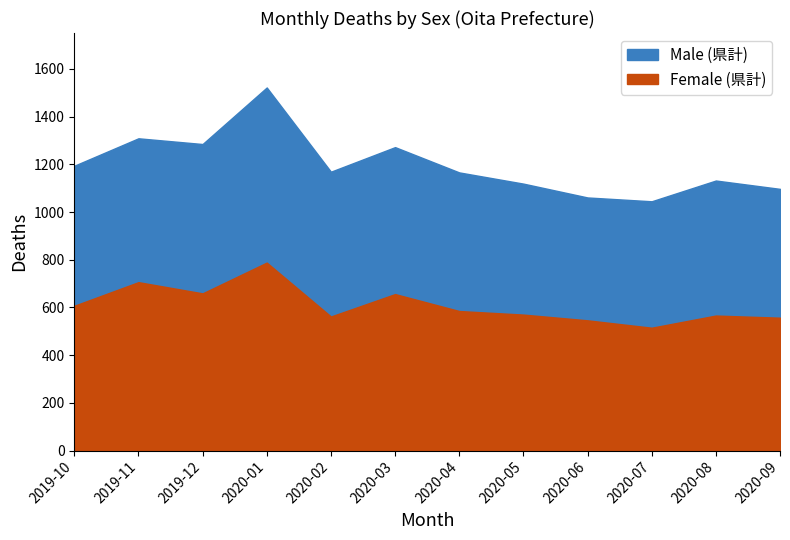

Reading right to left, extract all data points from this chart.

Male (県計): 540	566	530	515	549	581	616	607	734	626	603	587
Female (県計): 557	566	515	546	570	585	656	562	788	659	706	607